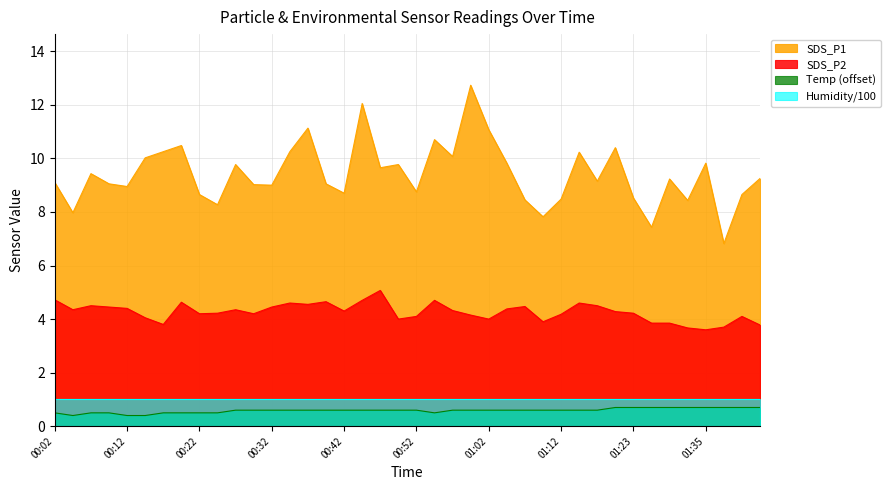

True or false: SDS_P2 and SDS_P1 intersect in this chart.

False